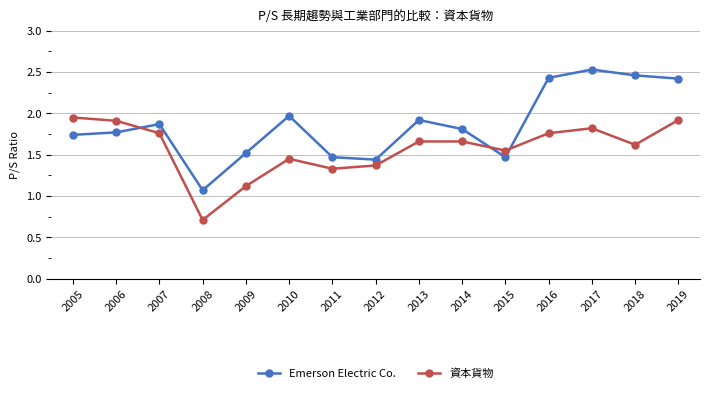

What is the minimum value shown in the chart?

0.7